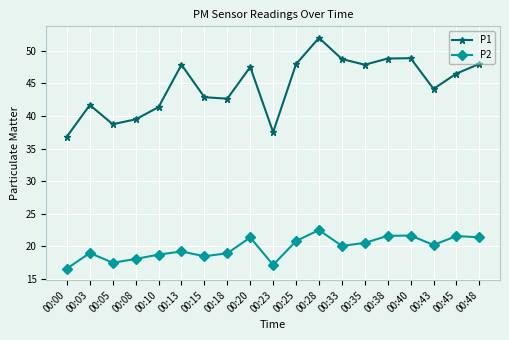

At which label does P2 reach its peak?

00:28